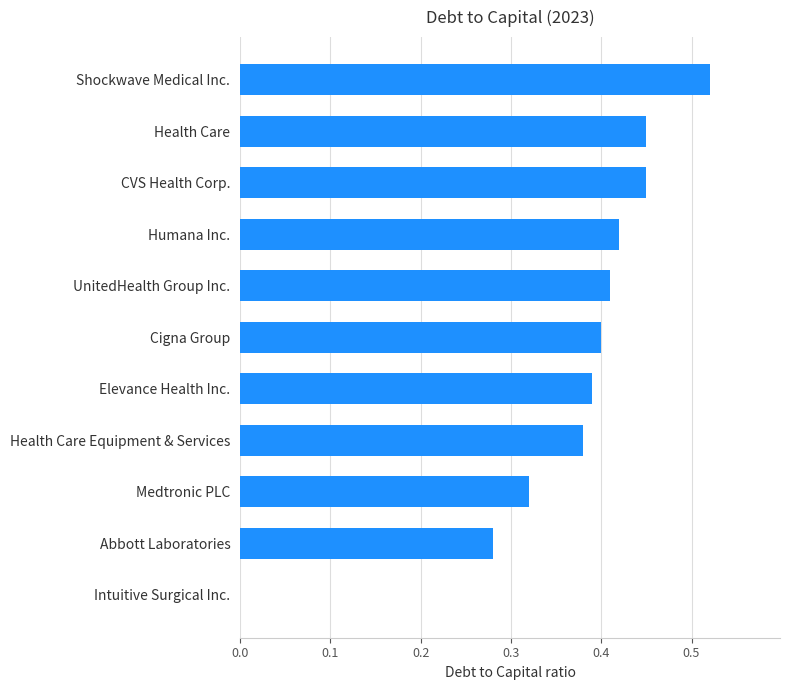

The value at UnitedHealth Group Inc. is 0.4. True or false?

True